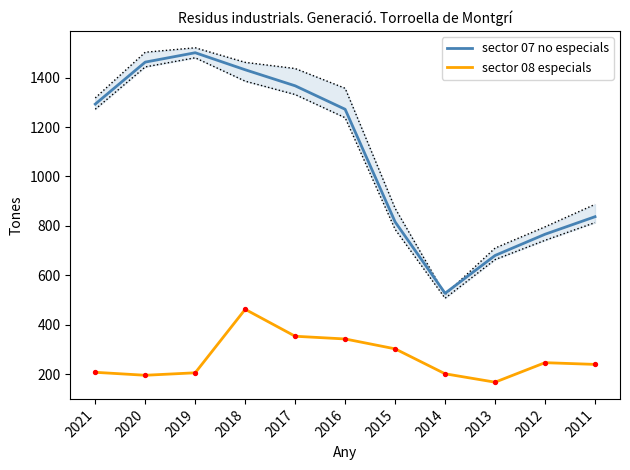

What are all the series names shown in the legend?

sector 07 no especials, sector 08 especials